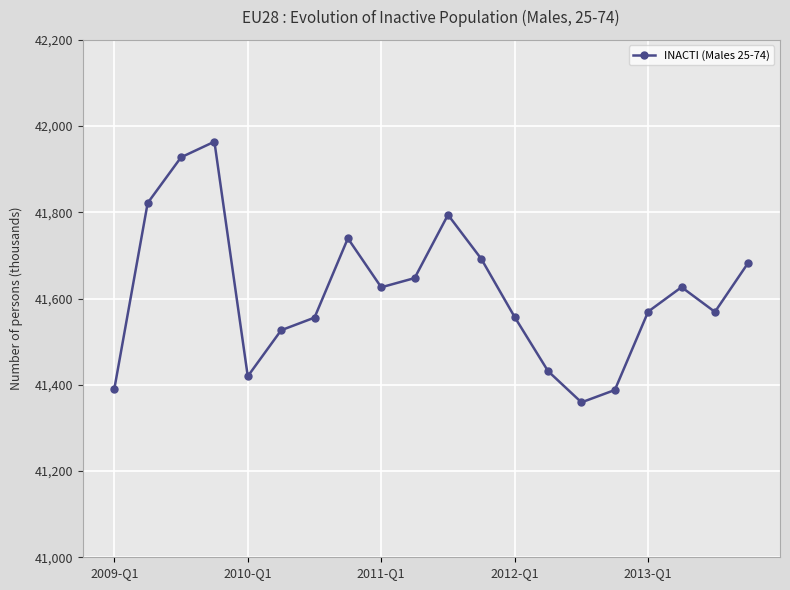

What is the difference between the second highest and second lowest values?

539.7